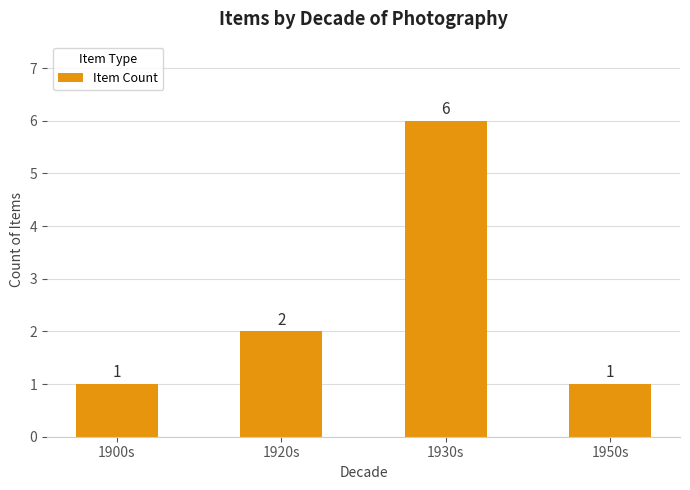

Between 1900s and 1920s, which is larger?

1920s